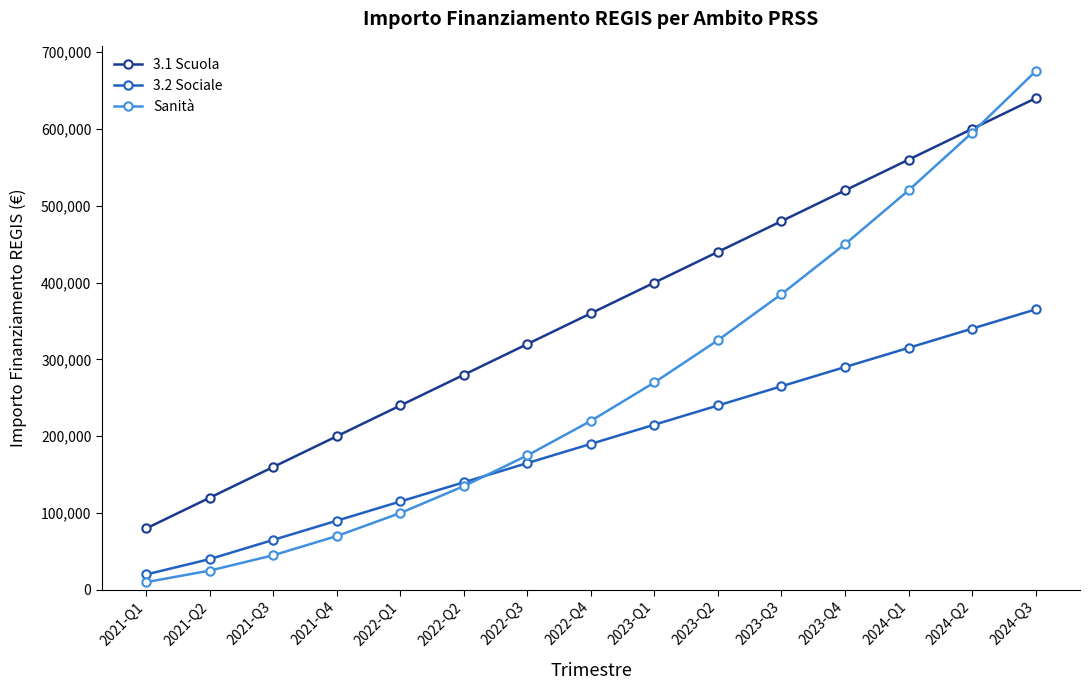

What position from the right is 2021-Q2?

14